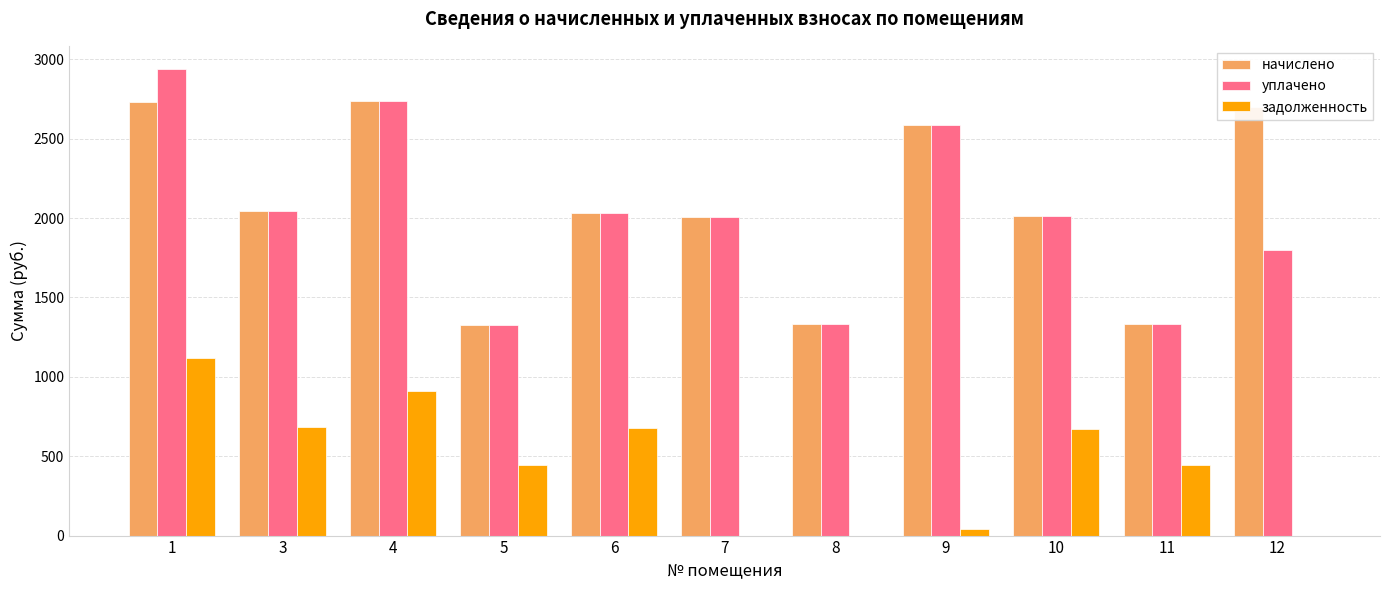

What is the maximum value for начислено?

2734.8